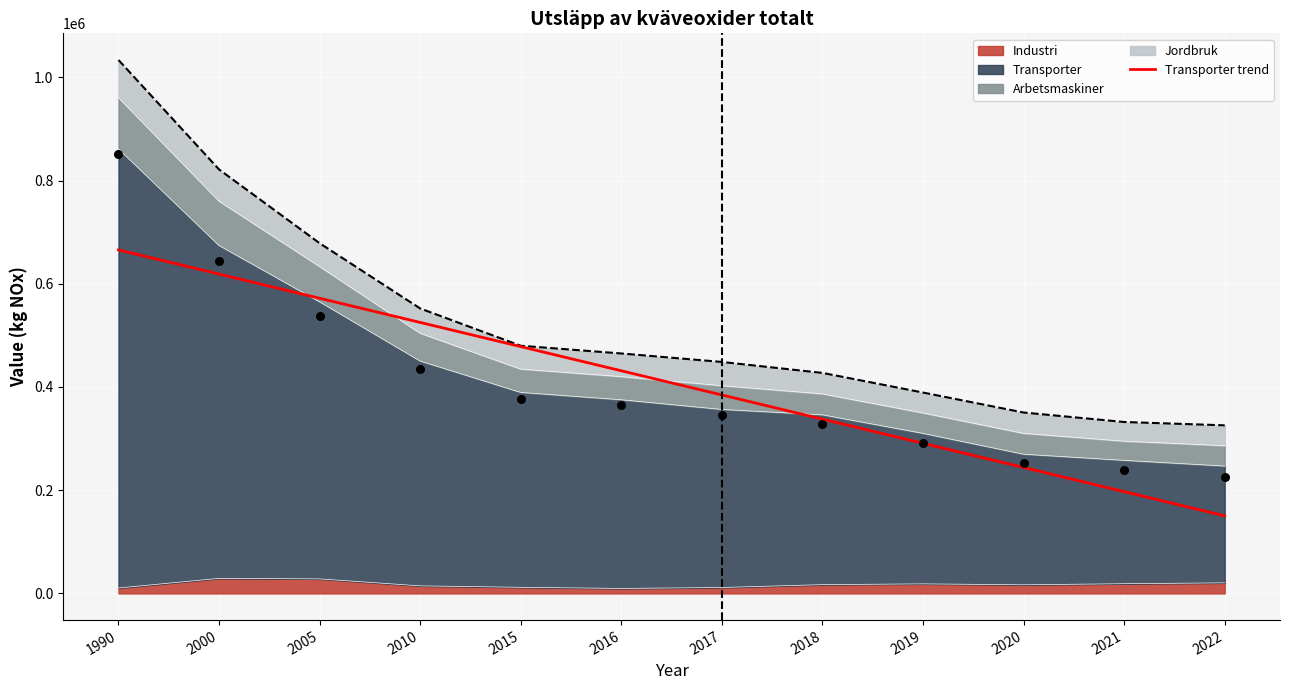

Approximately how many times larger is the value at 1990 compared to 2015?

1.4